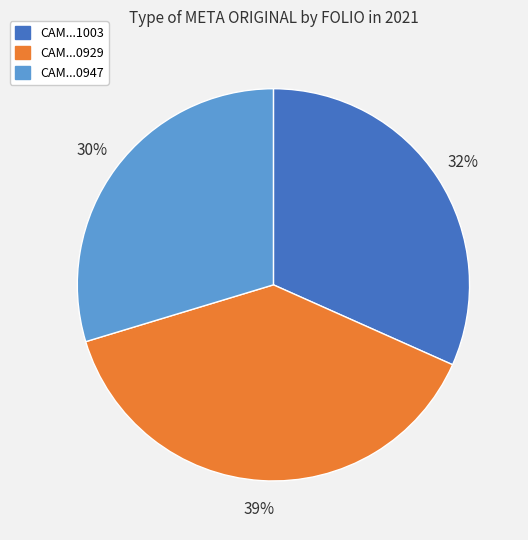

To the nearest percent, what is the average slice percentage?

33%